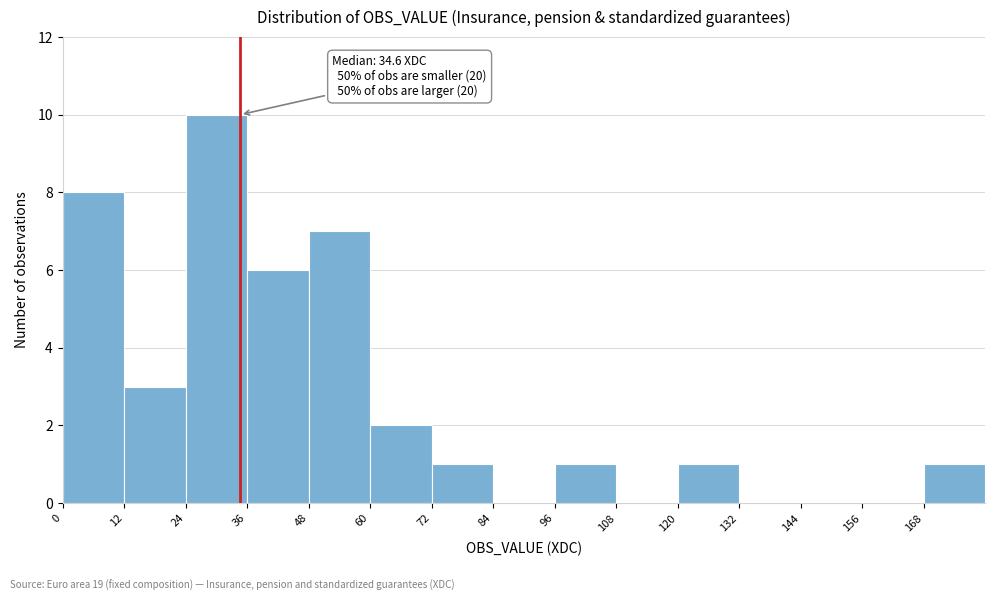

Over which range of the x-axis is the bar tallest?

24 to 36